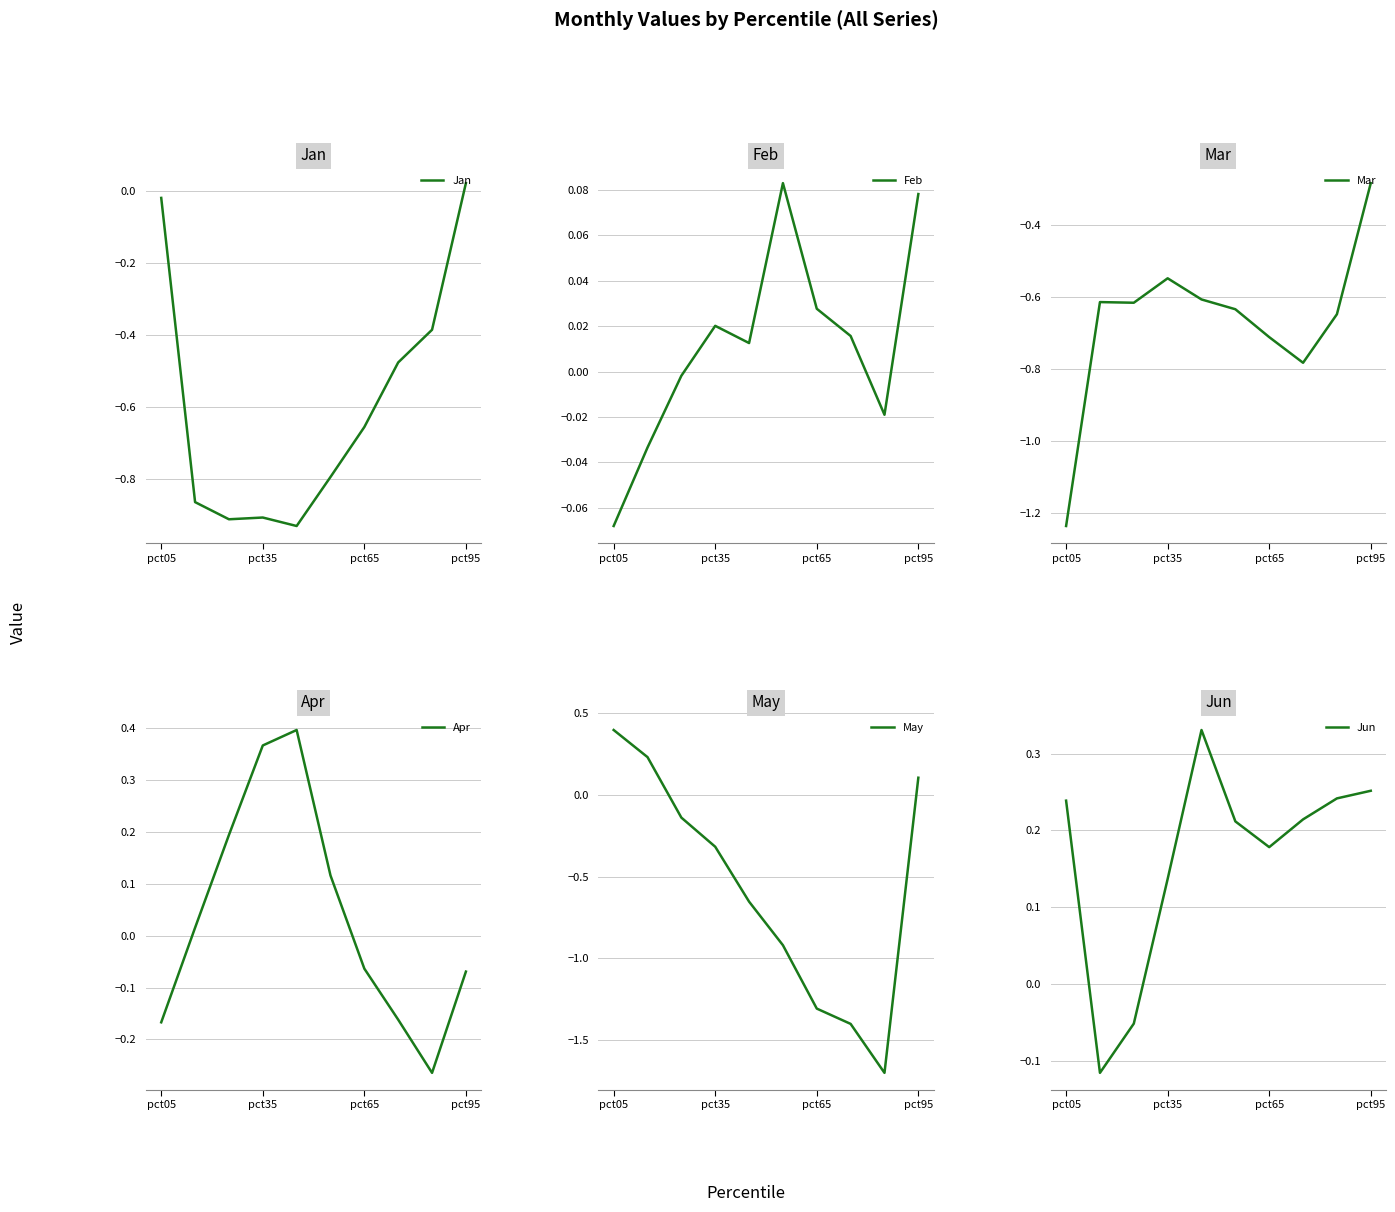

At which label is Mar closest to 0?

pct95